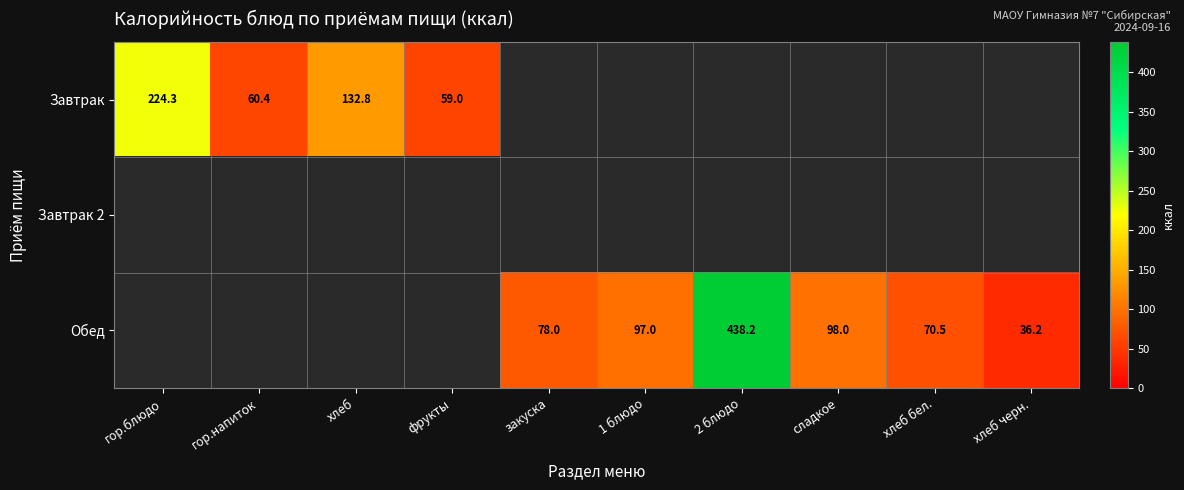

The value of Обед at 2 блюдо is 438.2. True or false?

True